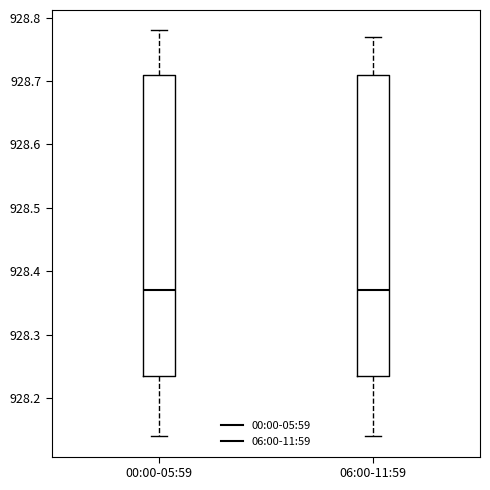

Where is the upper edge of the box for 00:00-05:59 on the y-axis? The values are not printed on the chart, so give them approximately, as read against the axis.

928.71